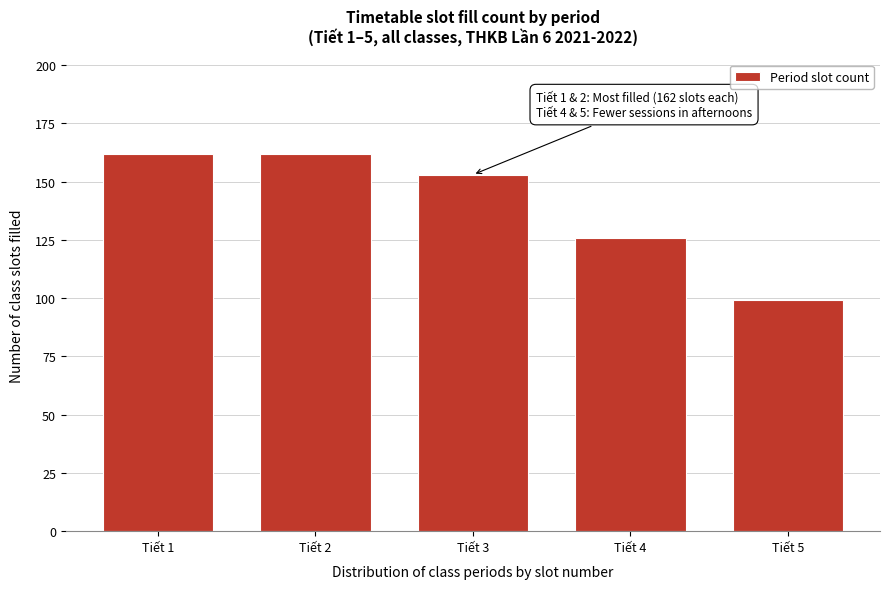

Reading right to left, transcribe all the data shown in this chart.

Tiết 5=99	Tiết 4=126	Tiết 3=153	Tiết 2=162	Tiết 1=162